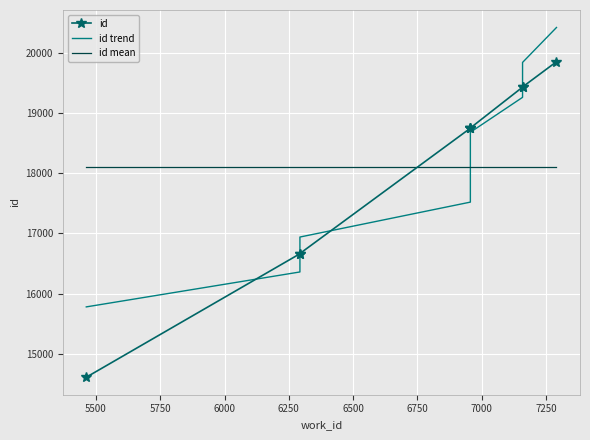

How many distinct data groups are displayed?

3